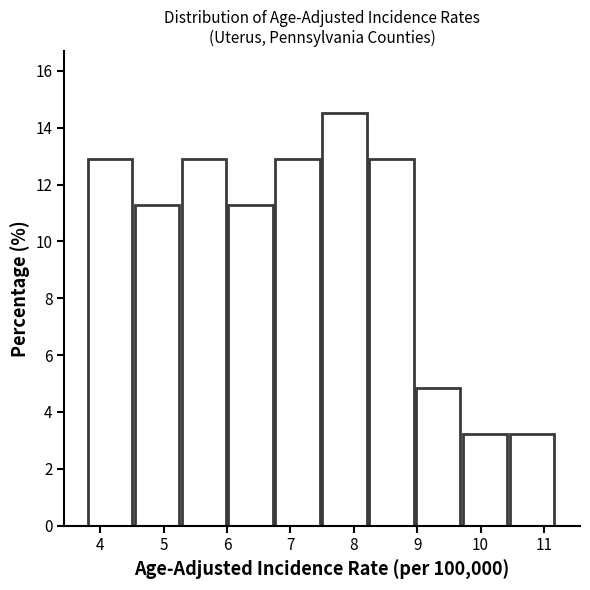

Reading left to right, list every bar in this chart as the range it spans on the x-axis followed by its height. Neither the bar edges nor the heights are printed on the chart, so give them approximately, as read against the axes.

3.80 to 4.54: 13.0
4.54 to 5.28: 11.2
5.28 to 6.02: 13.0
6.02 to 6.76: 11.2
6.76 to 7.50: 13.0
7.50 to 8.24: 14.6
8.24 to 8.98: 13.0
8.98 to 9.72: 4.8
9.72 to 10.46: 3.2
10.46 to 11.20: 3.2